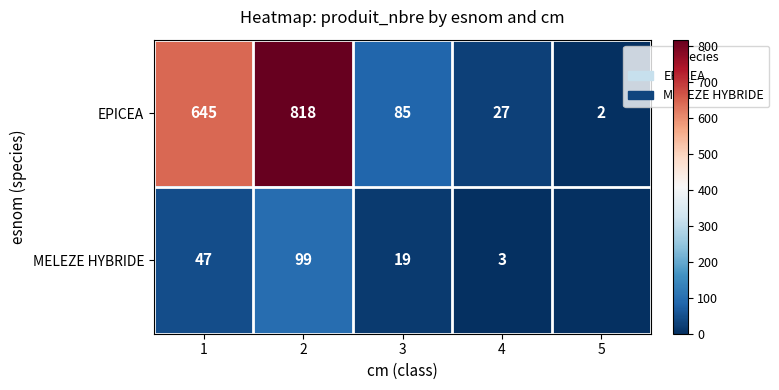

Count the number of categories in the chart.

5